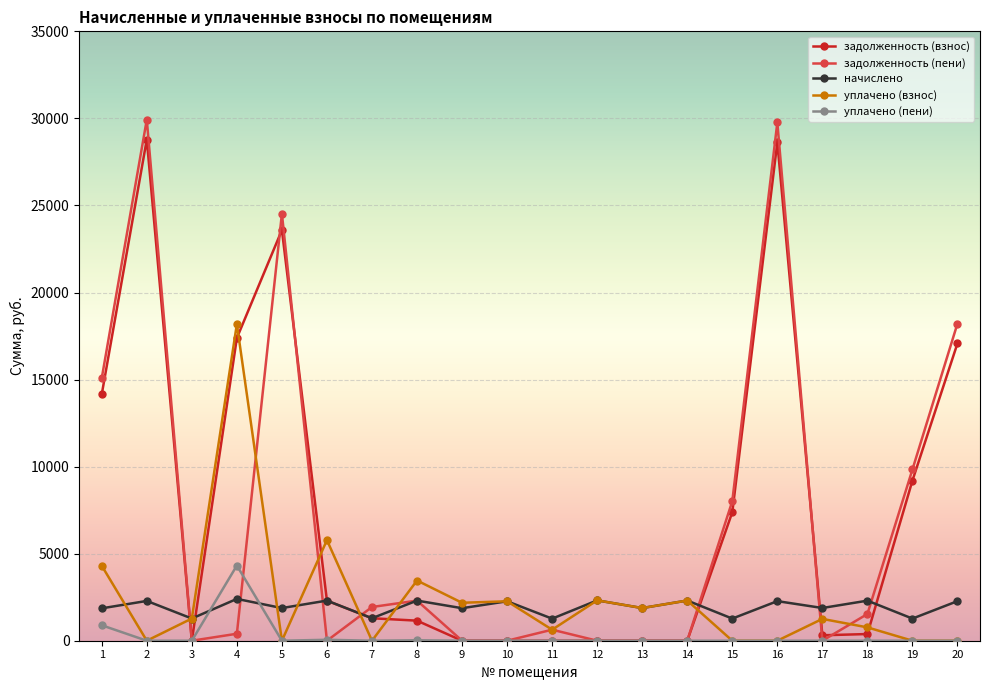

How many values in the задолженность (пени) series are below 1534?

10